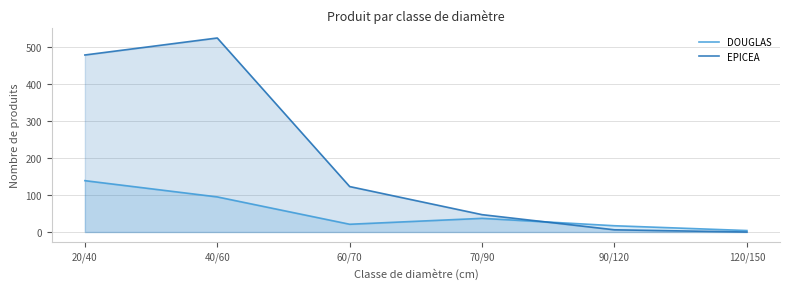

Does the chart display data point markers on the line(s)?

No